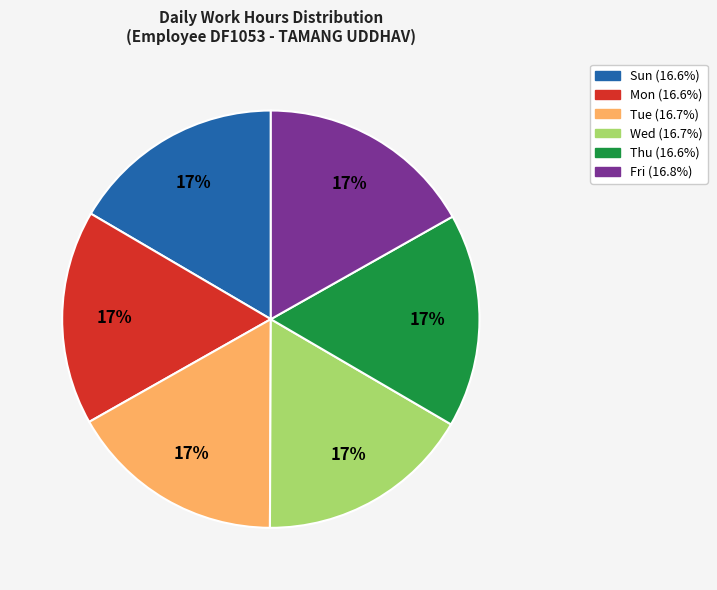

Is the sum of Tue and Sun greater than half?

No